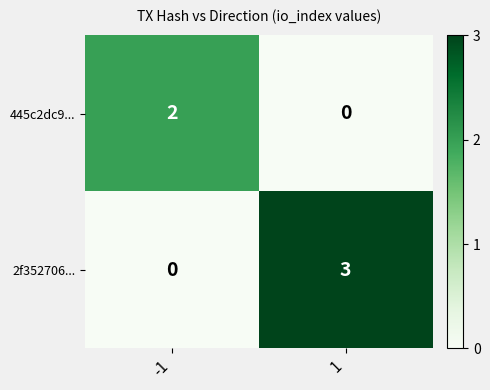

At which category is the sum across all series the highest?

1